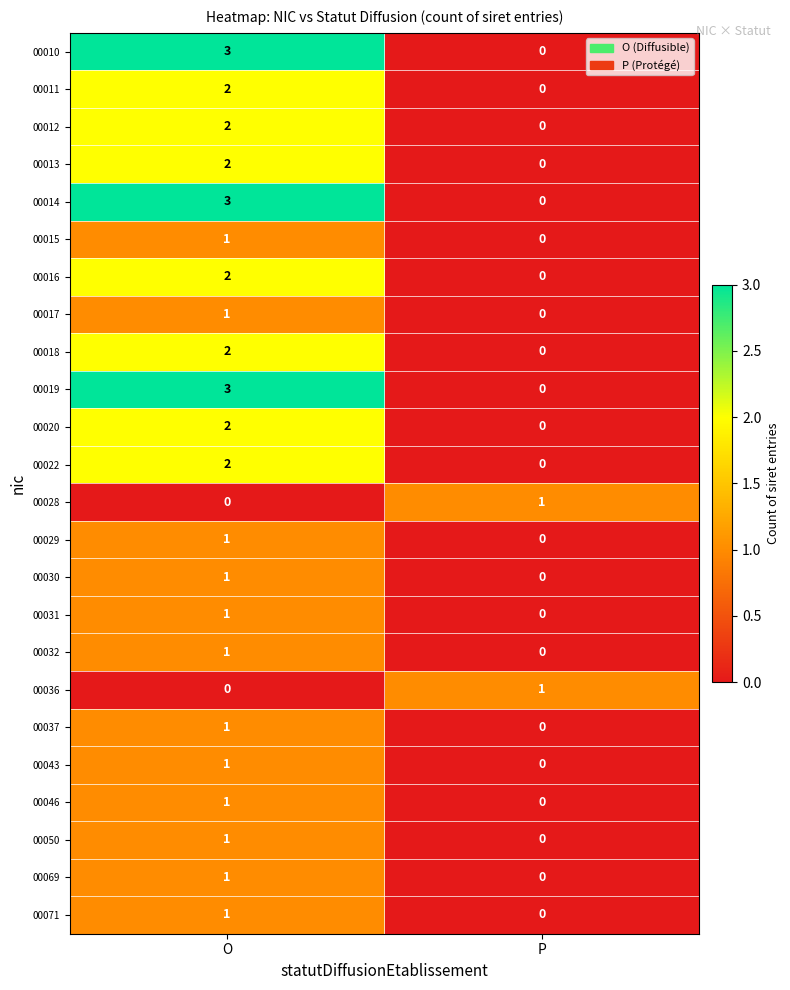

List the labels in order of 00071 value, largest first.

O, P